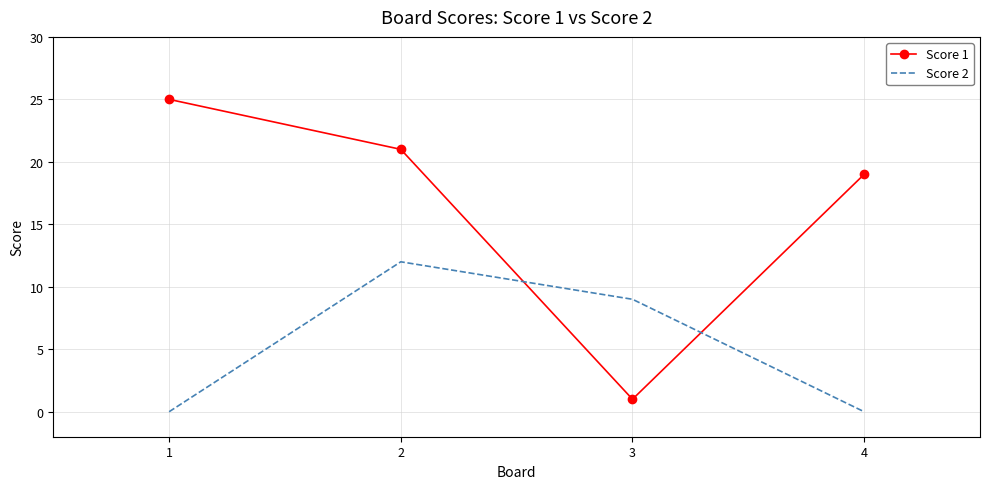

Which series has the largest total across all categories?

Score 1